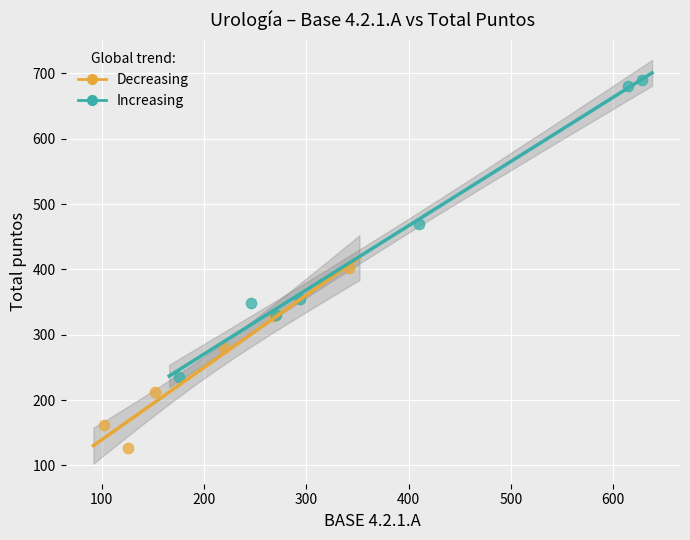

Which series contains the highest Y value?

Increasing